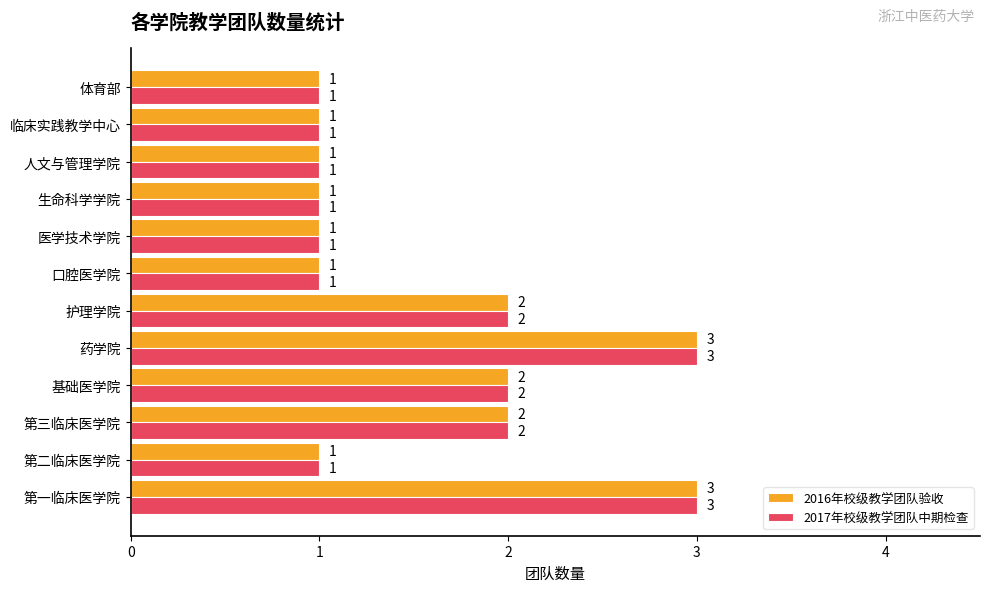

What is the sum of the 2017年校级教学团队中期检查 values at 基础医学院 and 药学院?

5